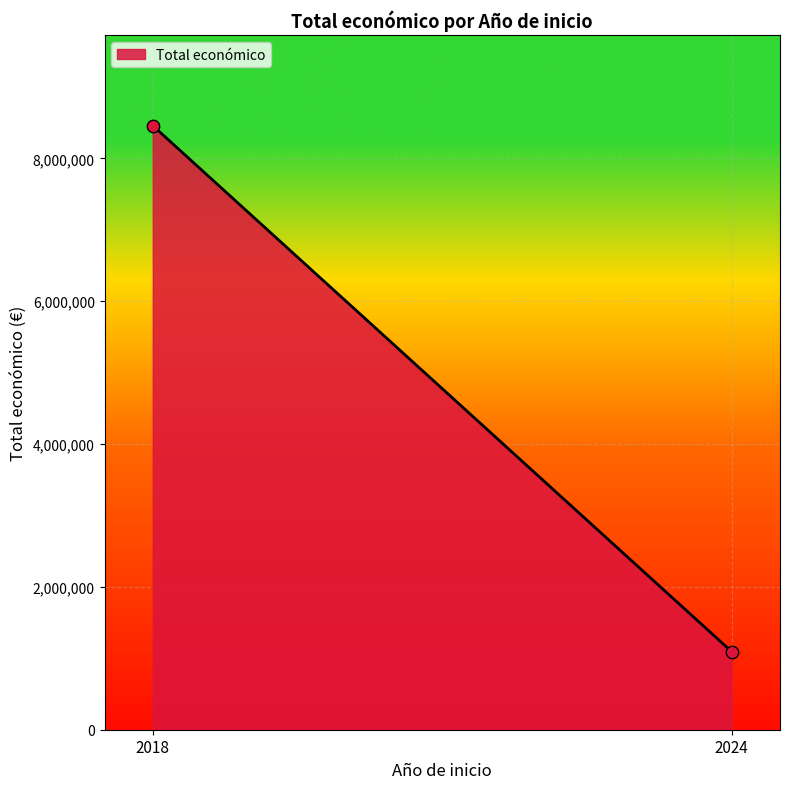

What is the range of X values (max minus min)?

6